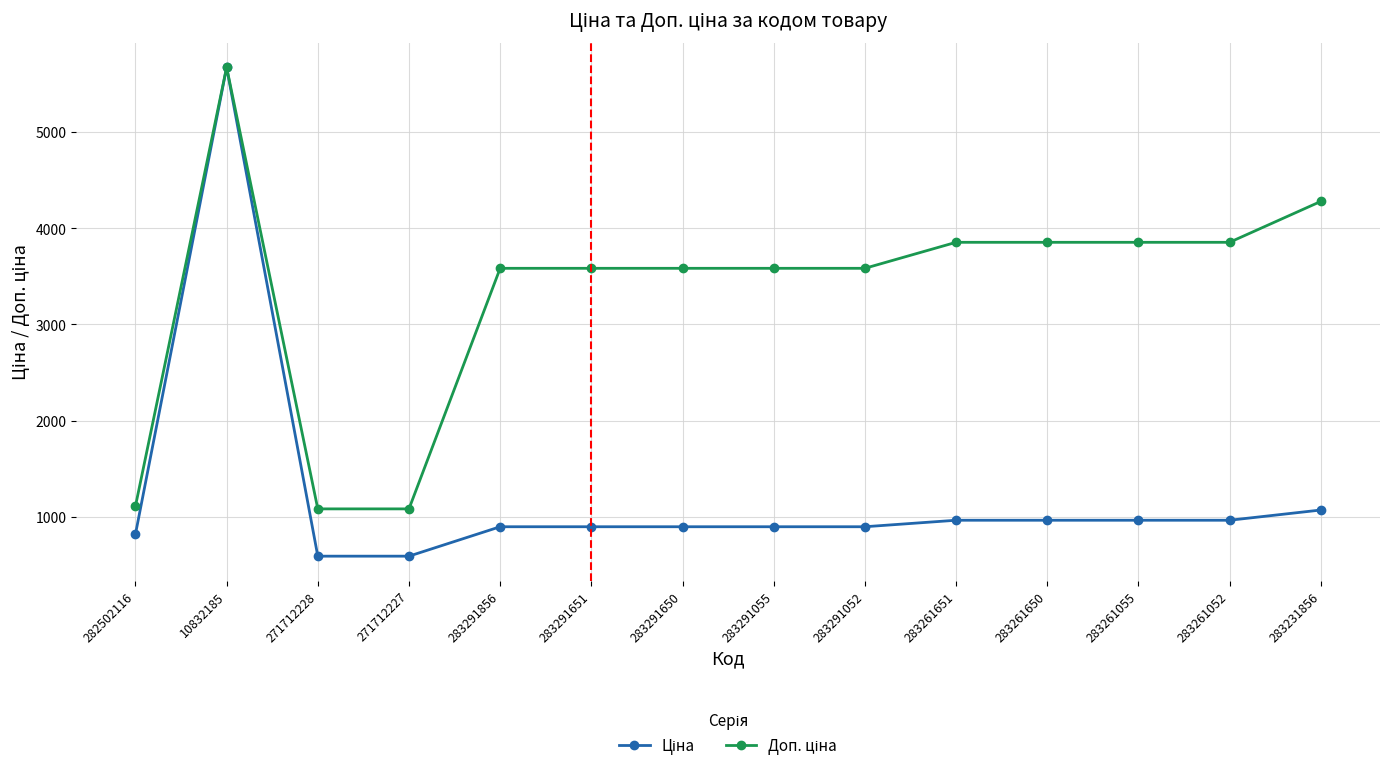

At how many categories does at least one series exceed 1413?

11